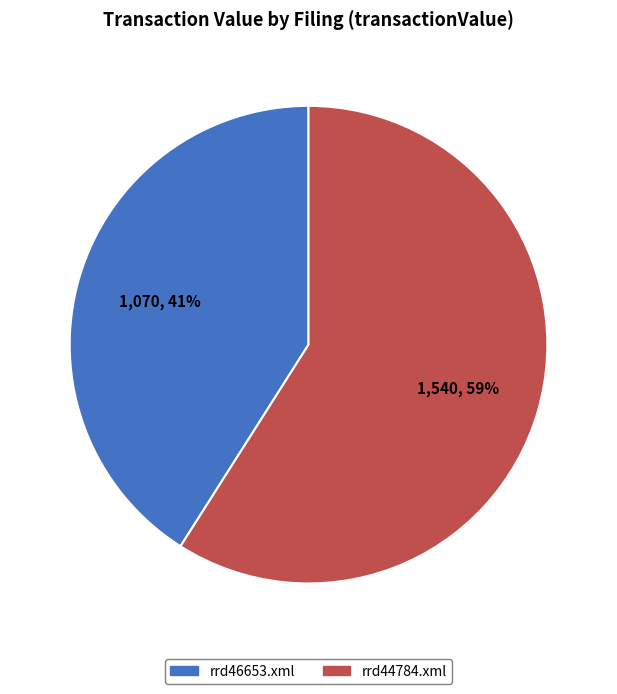

The rrd44784.xml slice represents 59% of the pie. True or false?

True